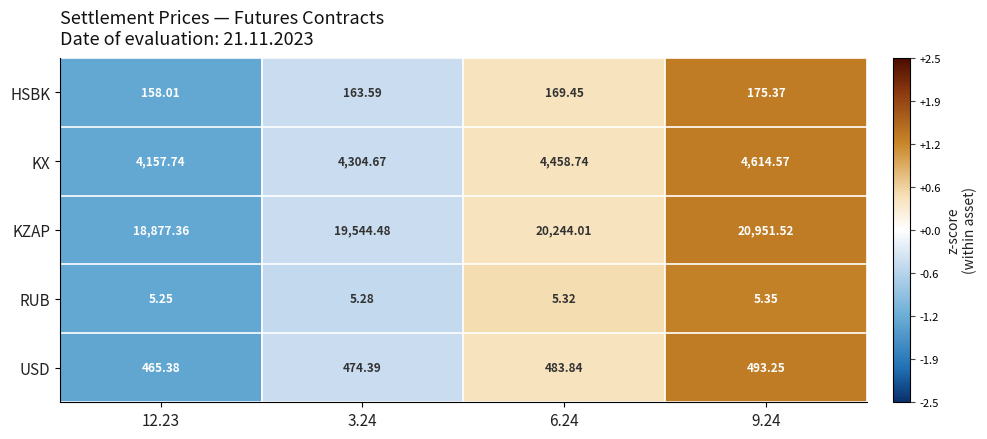

Rank the series by their maximum value, from highest to lowest.

KZAP, KX, USD, HSBK, RUB